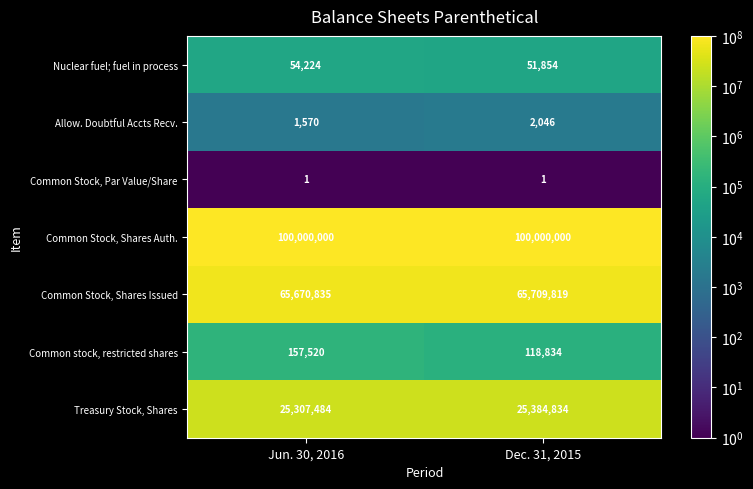

What is the sum of all Treasury Stock, Shares values?

50692318